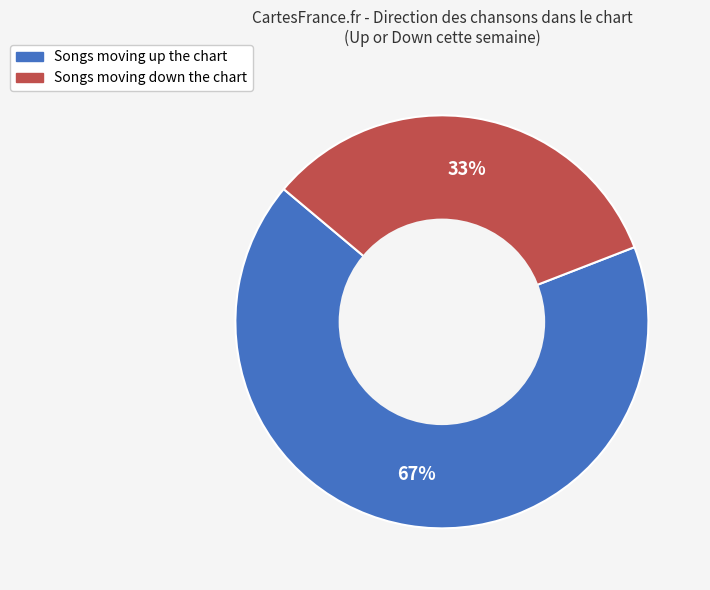

To the nearest percent, what is the difference between the largest and smallest slice percentages?

34%